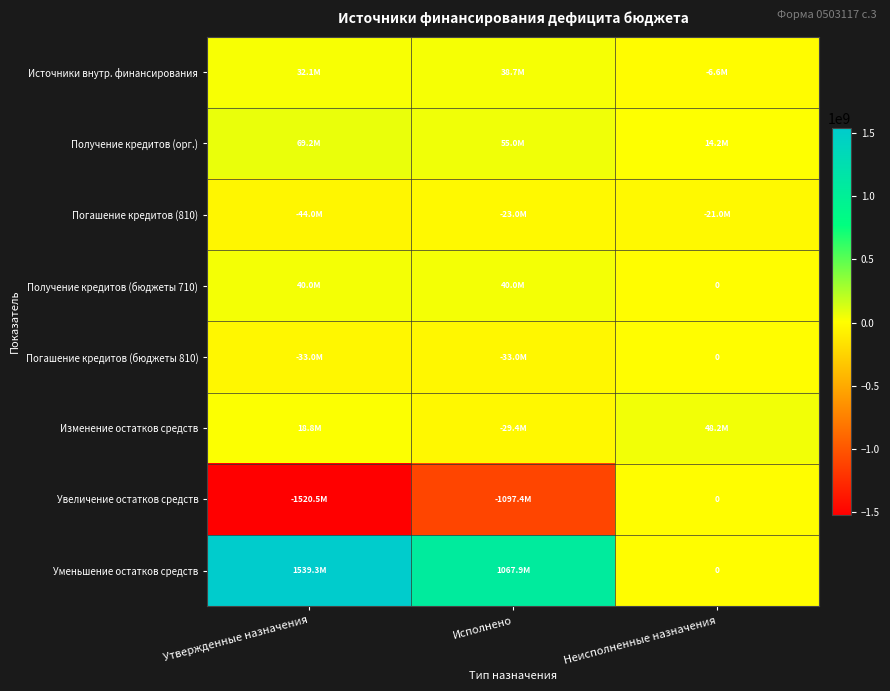

Between Исполнено and Неисполненные назначения, which series saw the biggest shift?

Увеличение остатков средств